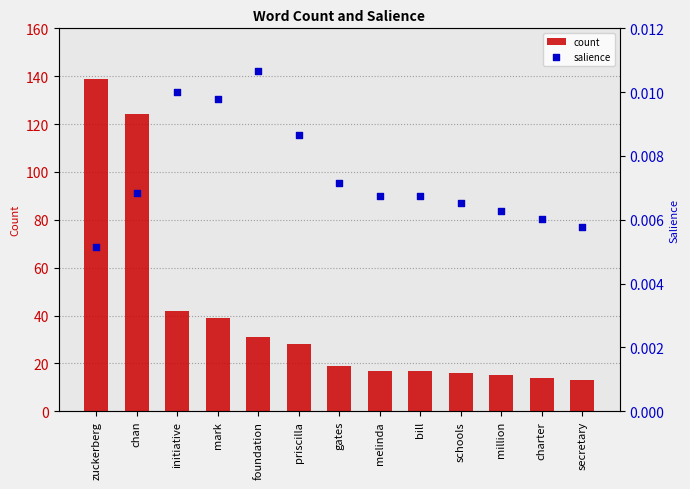

Which series contains the highest Y value?

count